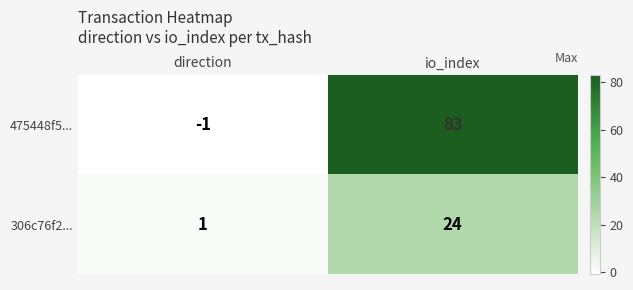

Reading right to left, what are all the values shown in this chart?

475448f5...: io_index=83	direction=-1
306c76f2...: io_index=24	direction=1